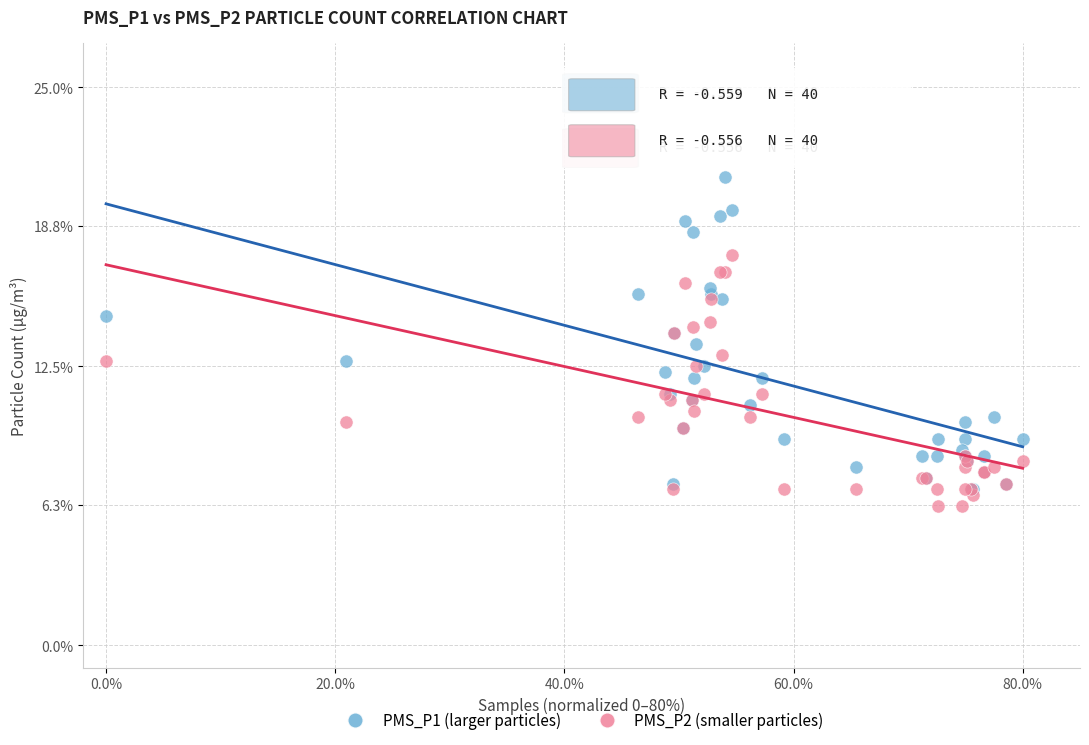

Which series reaches the minimum Y coordinate?

PMS_P2 (smaller particles)